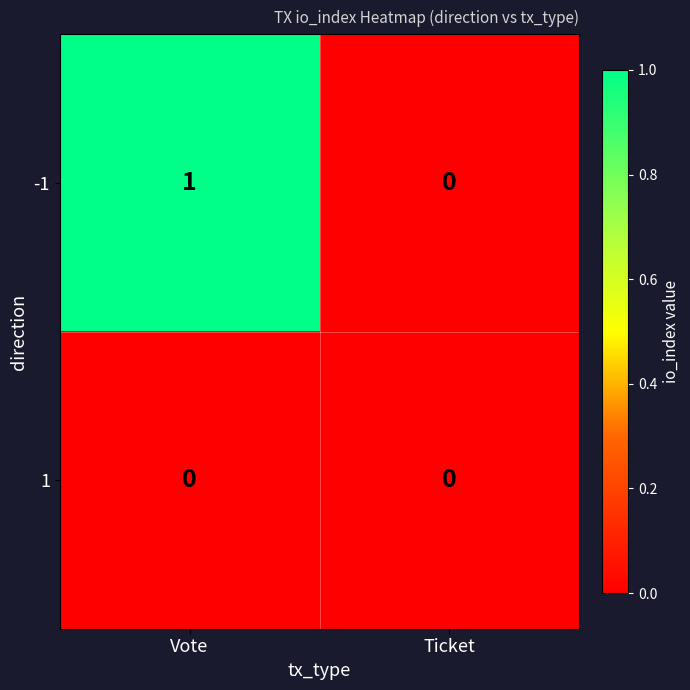

What is the difference between the highest and lowest values at Vote?

1